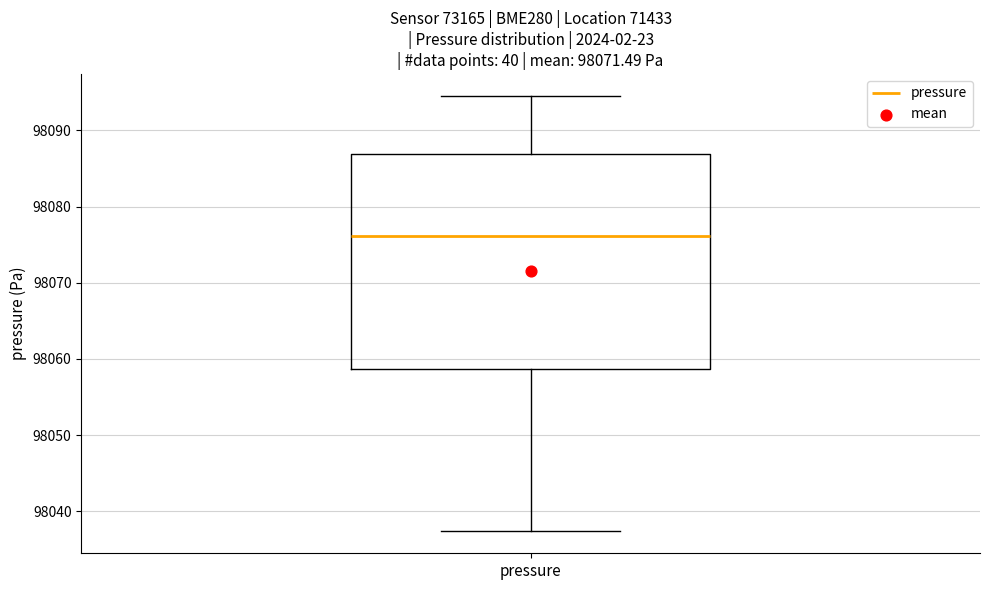

Transcribe this box plot: give where the median line is, the range the box spans, and where the two whiskers end, as read against the y-axis. The values are not printed on the chart, so give them approximately, as read against the axis.

median 98076, box 98059 to 98087, whiskers 98037 to 98095